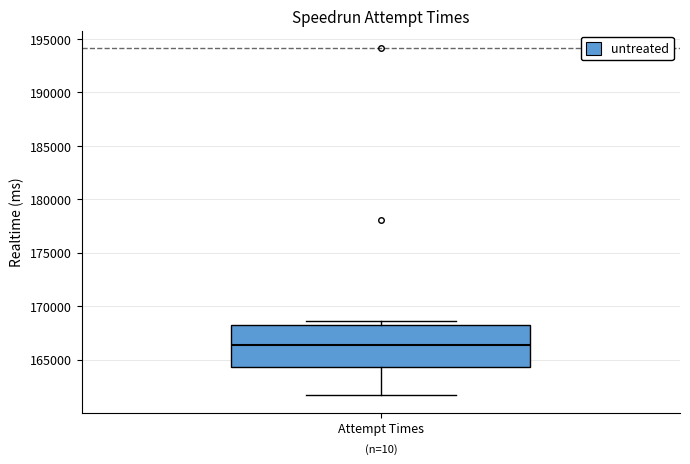

Read this box plot against the y-axis: the position of the median line, the range covered by the box, and the ends of both whiskers. The values are not printed on the chart, so give them approximately, as read against the axis.

median 166500, box 164500 to 168500, whiskers 161500 to 168500 (just above the box's upper edge)